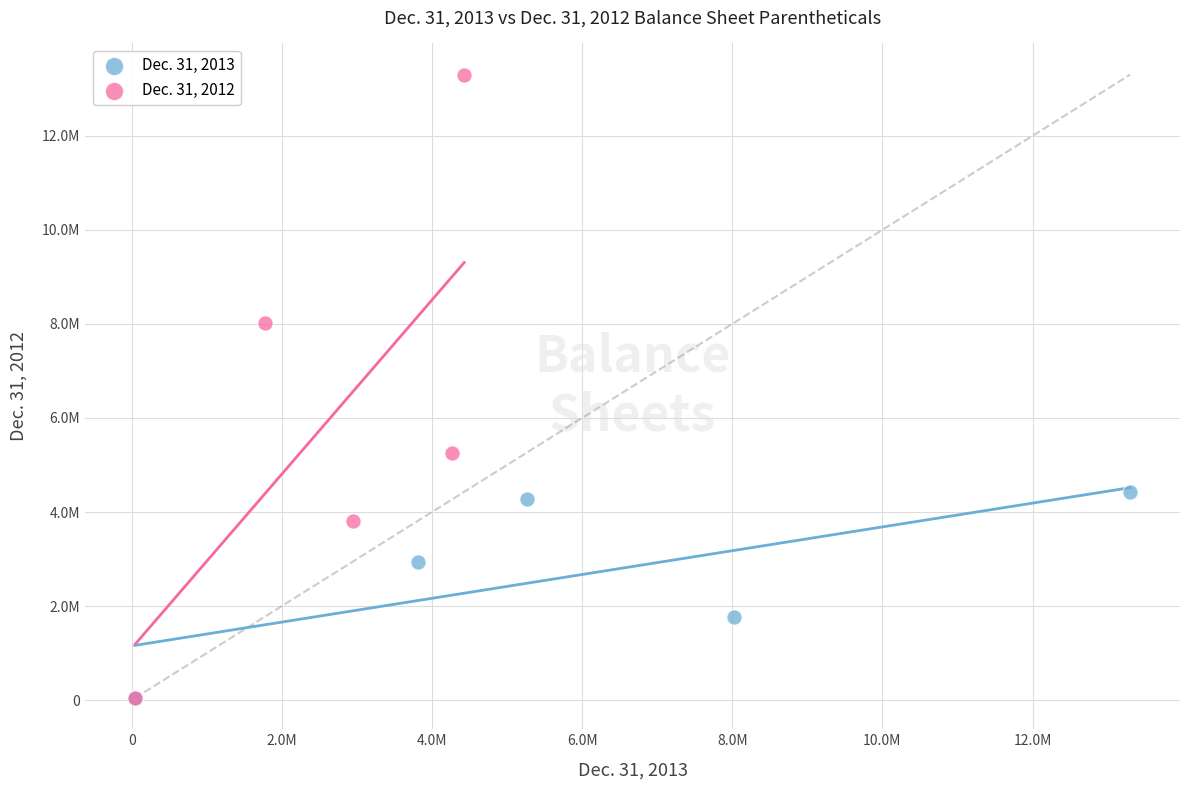

Which series has the widest spread of Y values?

Dec. 31, 2012